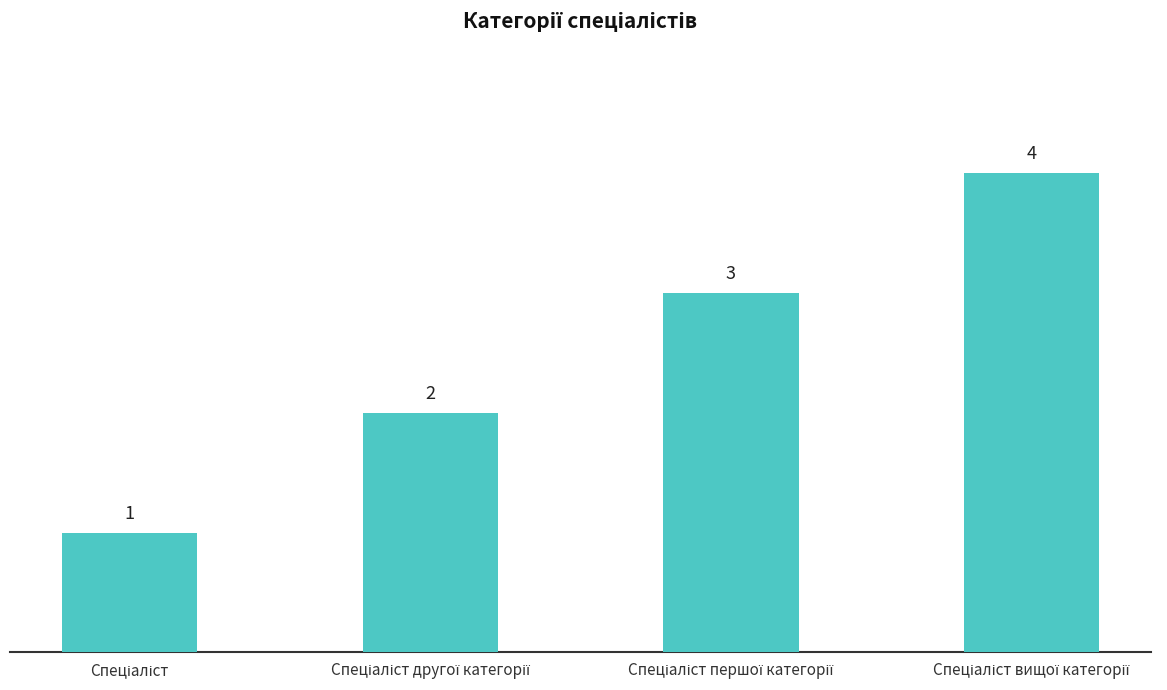

Count the number of categories in the chart.

4